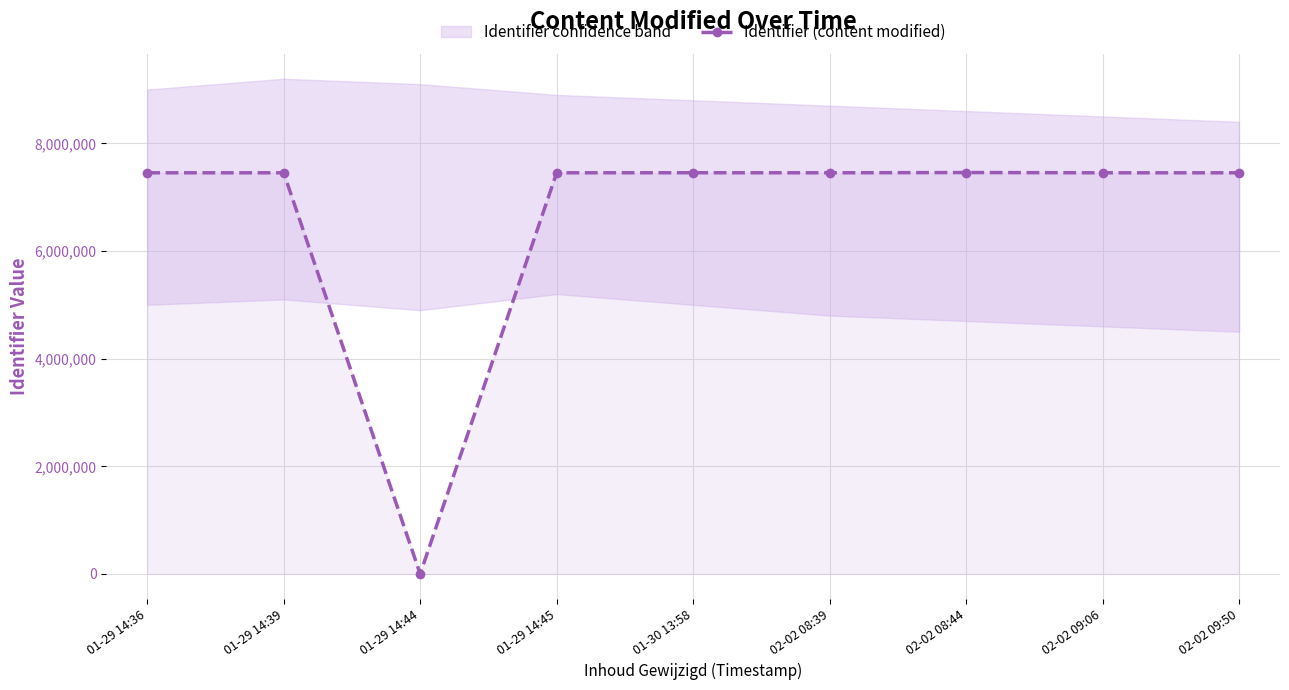

Rank the categories by value from lowest to highest.

01-29 14:44, 02-02 09:06, 01-29 14:45, 02-02 09:50, 02-02 08:39, 01-29 14:39, 01-29 14:36, 01-30 13:58, 02-02 08:44